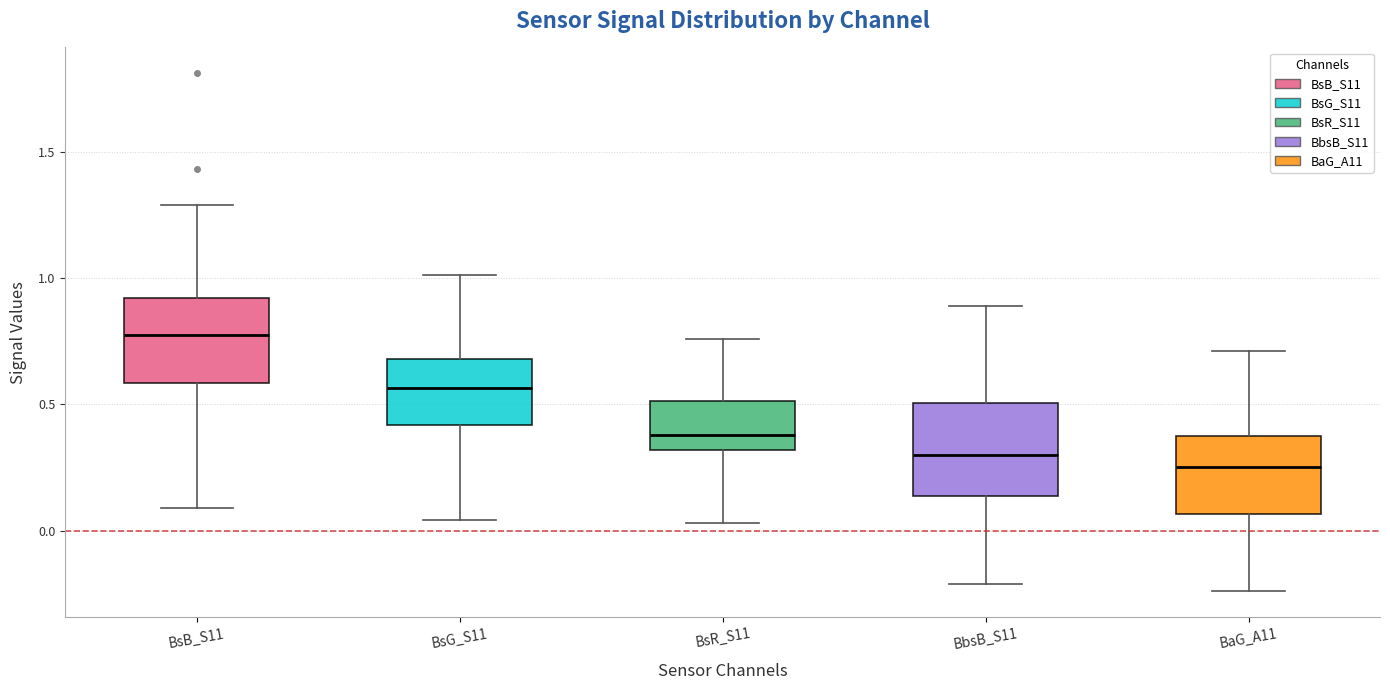

Reading left to right, read every box against the y-axis: the position of its median line, the range the box covers, and the ends of its whiskers. The values are not printed on the chart, so give them approximately, as read against the axis.

BsB_S11: median 0.80, box 0.60 to 0.90, whiskers 0.10 to 1.30
BsG_S11: median 0.55, box 0.40 to 0.70, whiskers 0.05 to 1.00
BsR_S11: median 0.40, box 0.30 to 0.50, whiskers 0.05 to 0.75
BbsB_S11: median 0.30, box 0.15 to 0.50, whiskers -0.20 to 0.90
BaG_A11: median 0.25, box 0.05 to 0.35, whiskers -0.25 to 0.70